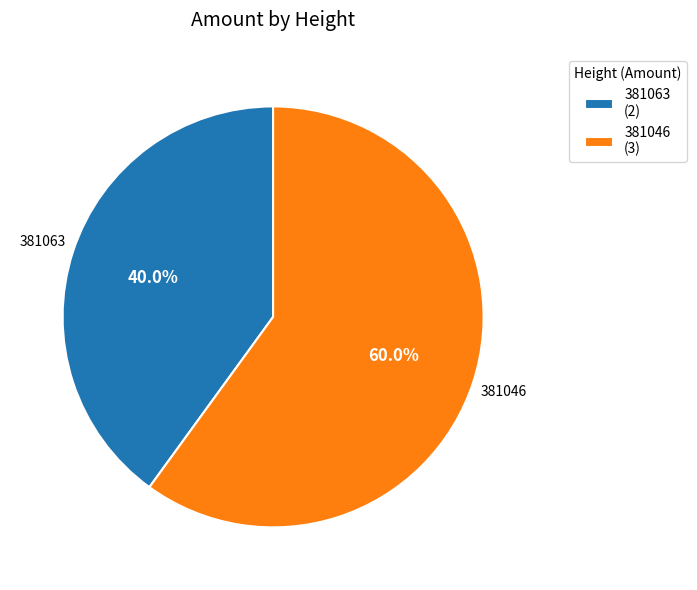

To the nearest percent, what is the combined percentage of 381046 and 381063?

100%